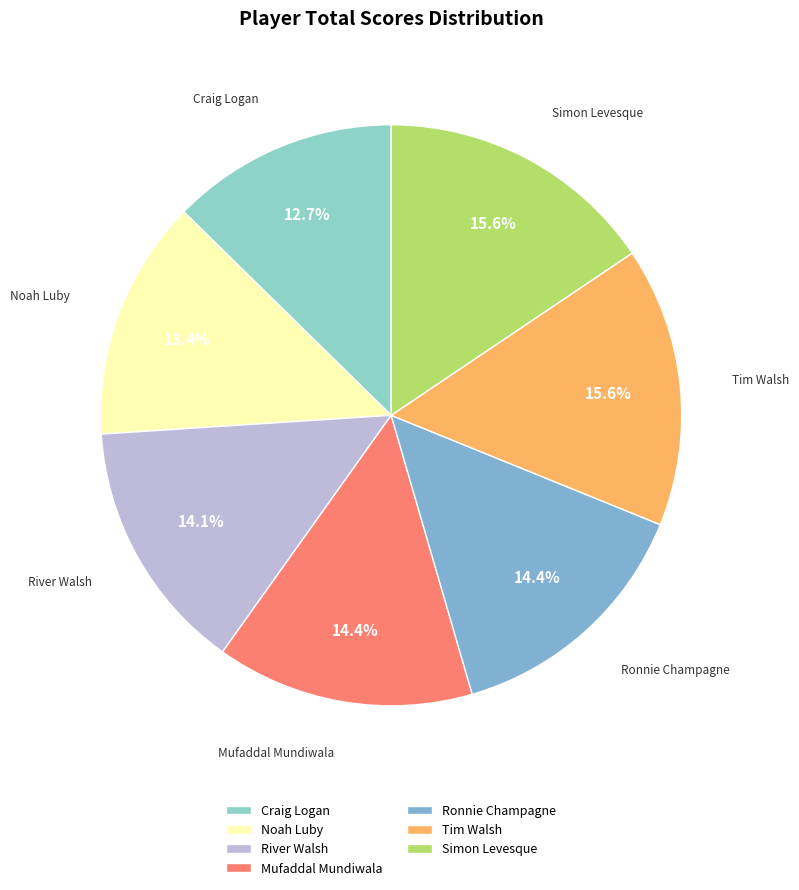

Is there a majority slice in this chart?

No